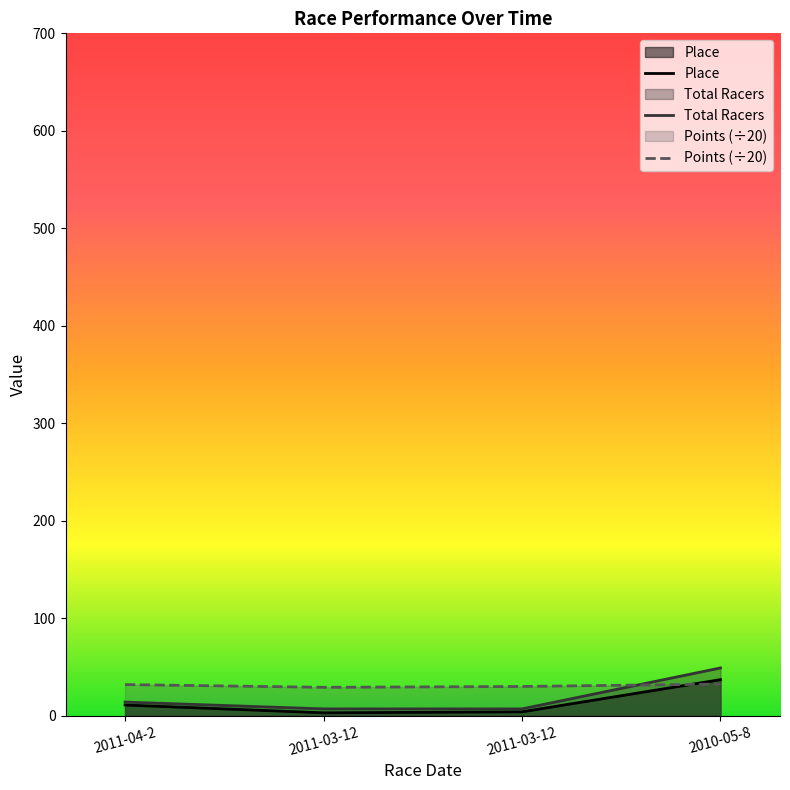

The value of Place at 2011-03-12 is 3.0. True or false?

True